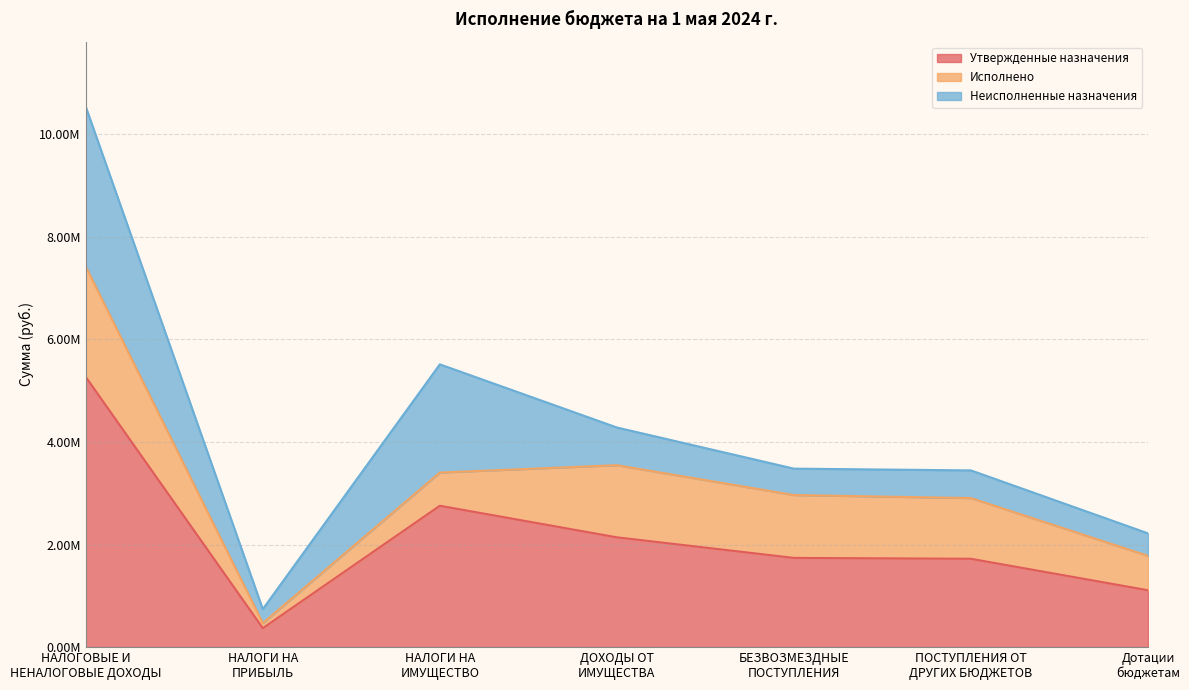

Reading left to right, transcribe all the data shown in this chart.

Утвержденные назначения: НАЛОГОВЫЕ И
НЕНАЛОГОВЫЕ ДОХОДЫ=5266365.0	НАЛОГИ НА
ПРИБЫЛЬ=370295.0	НАЛОГИ НА
ИМУЩЕСТВО=2755620.0	ДОХОДЫ ОТ
ИМУЩЕСТВА=2140331.0	БЕЗВОЗМЕЗДНЫЕ
ПОСТУПЛЕНИЯ=1739340.2	ПОСТУПЛЕНИЯ ОТ
ДРУГИХ БЮДЖЕТОВ=1722234.0	Дотации
бюджетам=1108924.0
Исполнено: НАЛОГОВЫЕ И
НЕНАЛОГОВЫЕ ДОХОДЫ=2150232.4	НАЛОГИ НА
ПРИБЫЛЬ=97778.7	НАЛОГИ НА
ИМУЩЕСТВО=646749.3	ДОХОДЫ ОТ
ИМУЩЕСТВА=1405704.4	БЕЗВОЗМЕЗДНЫЕ
ПОСТУПЛЕНИЯ=1224723.6	ПОСТУПЛЕНИЯ ОТ
ДРУГИХ БЮДЖЕТОВ=1182638.6	Дотации
бюджетам=670511.1
Неисполненные назначения: НАЛОГОВЫЕ И
НЕНАЛОГОВЫЕ ДОХОДЫ=3116132.6	НАЛОГИ НА
ПРИБЫЛЬ=272516.3	НАЛОГИ НА
ИМУЩЕСТВО=2108870.6	ДОХОДЫ ОТ
ИМУЩЕСТВА=734626.7	БЕЗВОЗМЕЗДНЫЕ
ПОСТУПЛЕНИЯ=514616.6	ПОСТУПЛЕНИЯ ОТ
ДРУГИХ БЮДЖЕТОВ=539595.4	Дотации
бюджетам=438412.9